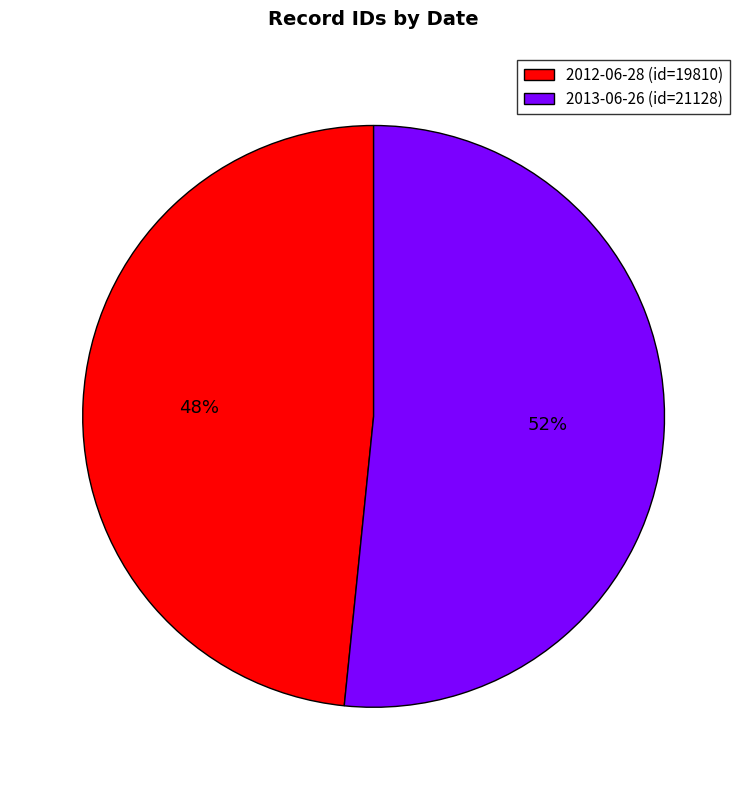

Is the sum of 2012-06-28 (id=19810) and 2013-06-26 (id=21128) greater than half?

Yes